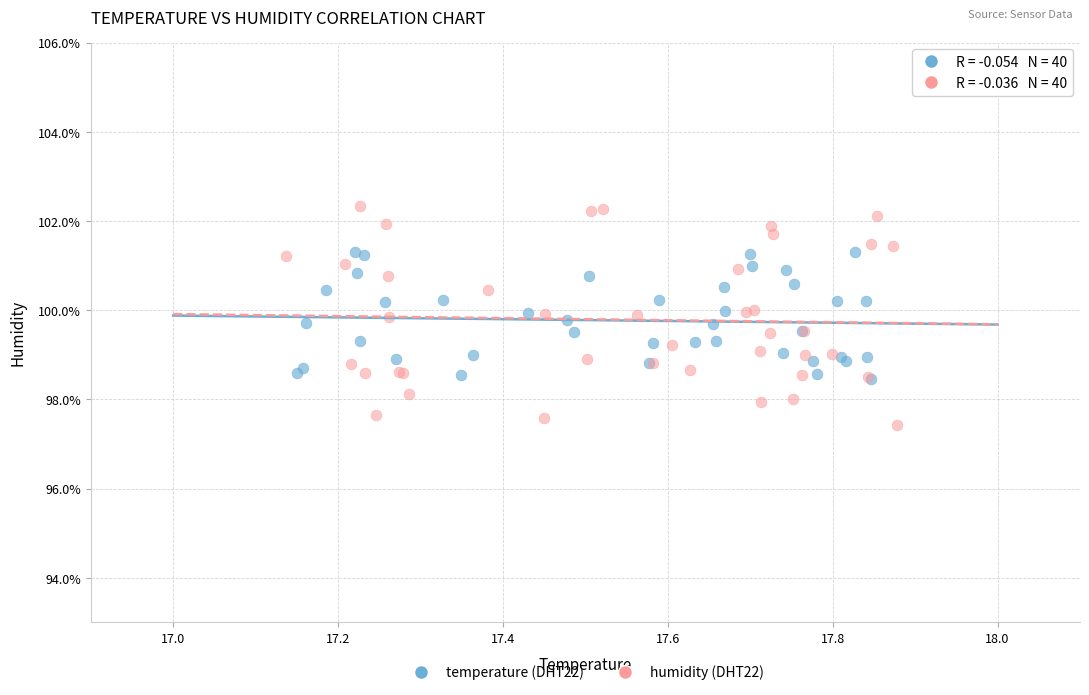

Which series has the widest spread of Y values?

humidity (DHT22)